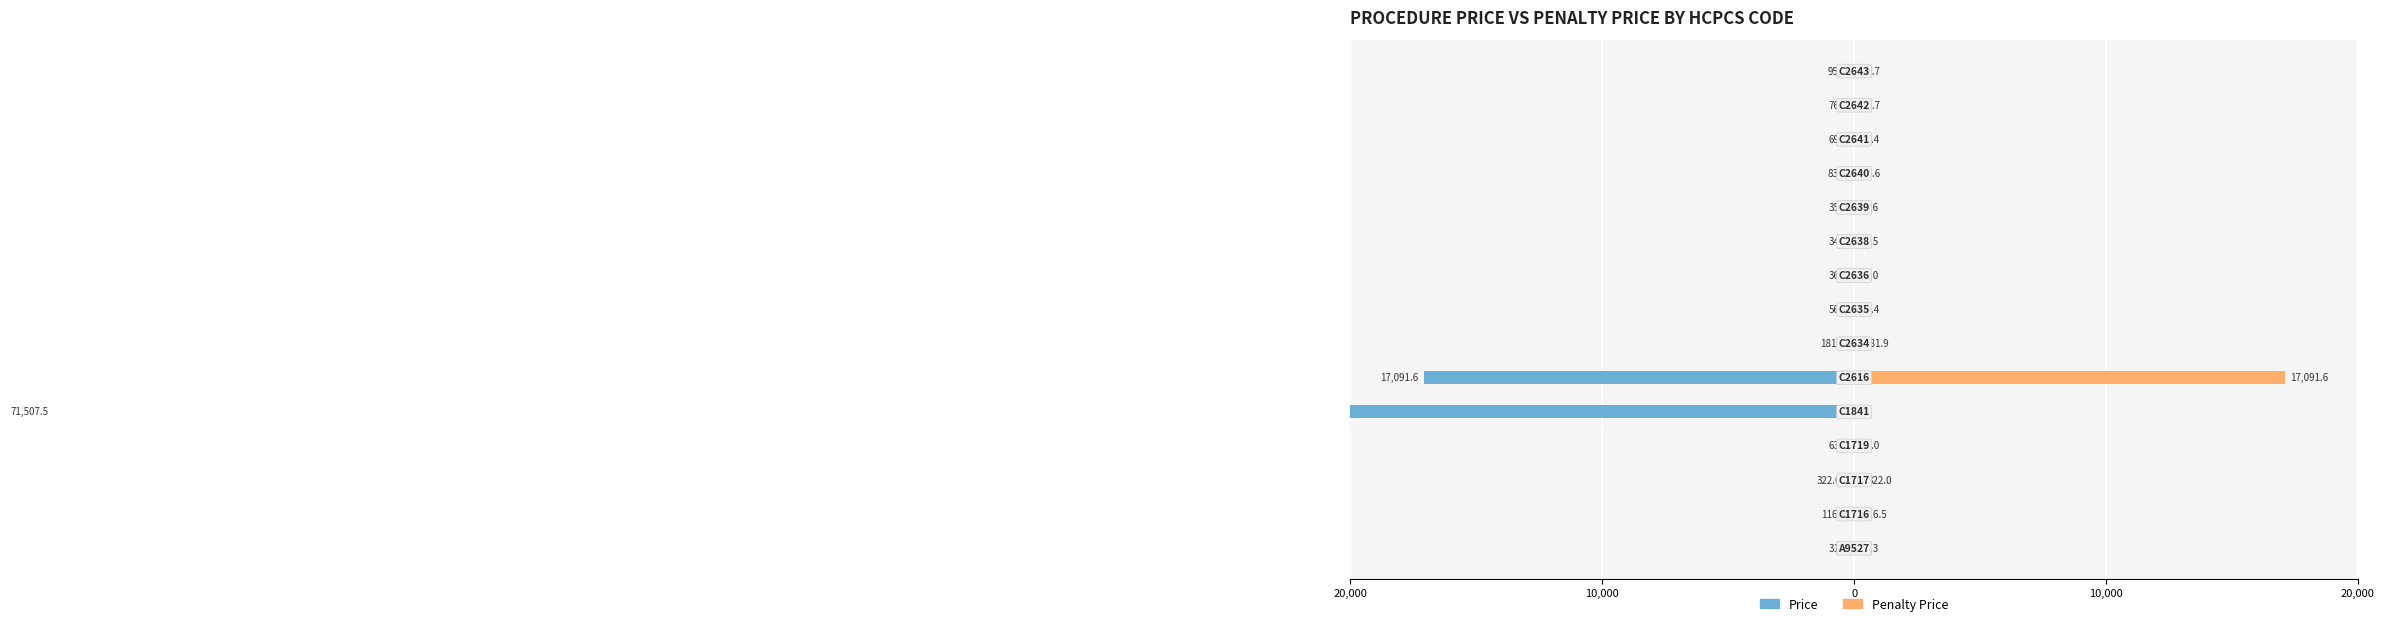

Between 6 and 9, which series saw the biggest shift?

Price